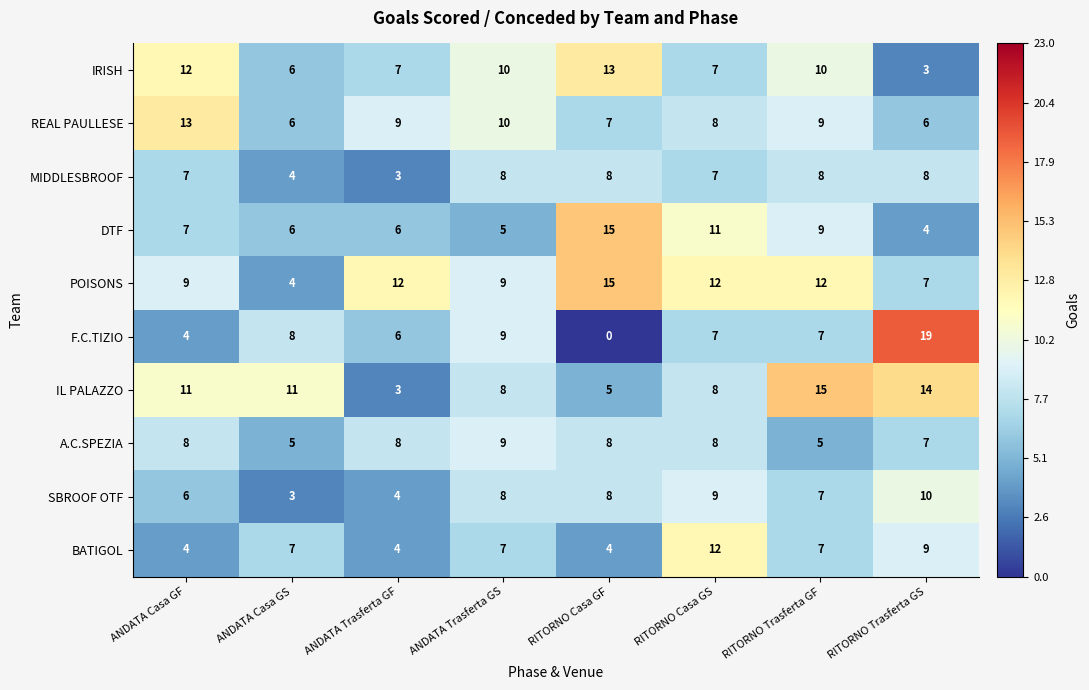

At which label does SBROOF OTF reach its peak?

RITORNO Trasferta GS